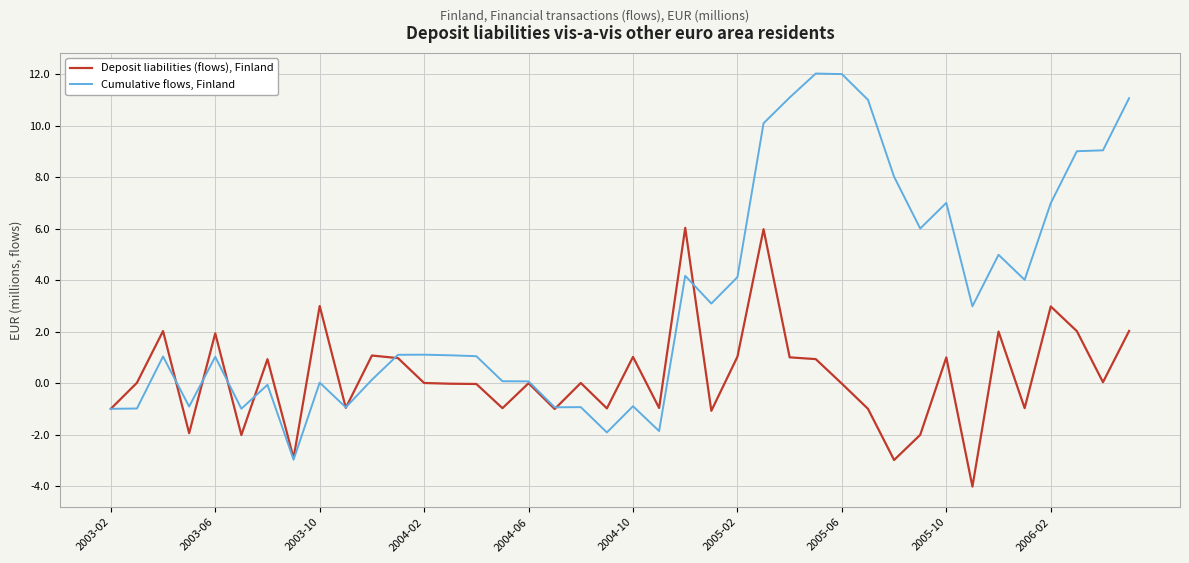

Which series has the largest total across all categories?

Cumulative flows, Finland